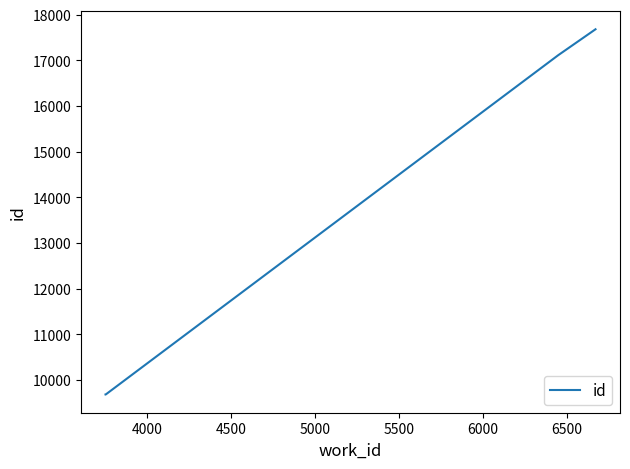

What is the difference between the maximum and minimum values?

8000